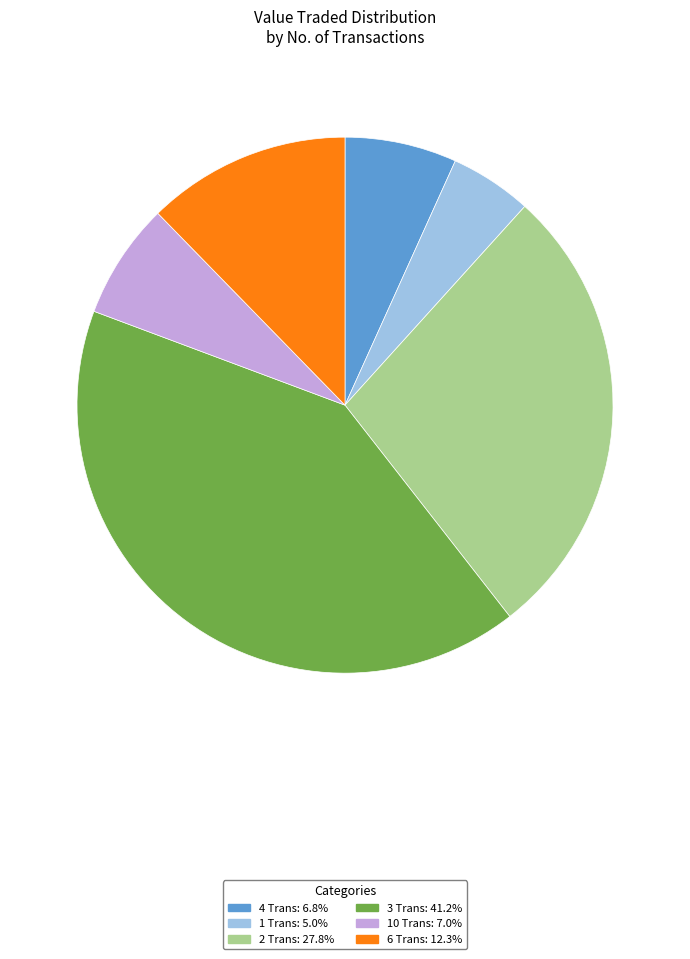

Does any single category account for the majority?

No